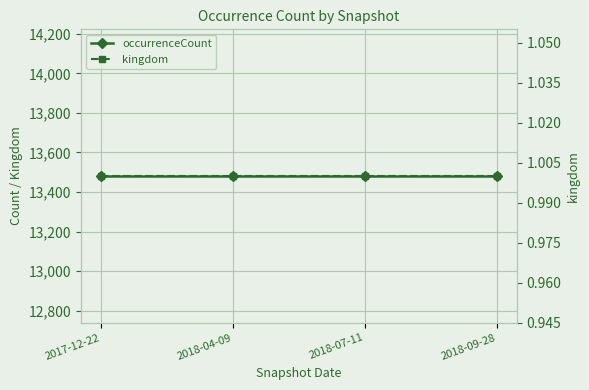

True or false: kingdom and occurrenceCount intersect in this chart.

False